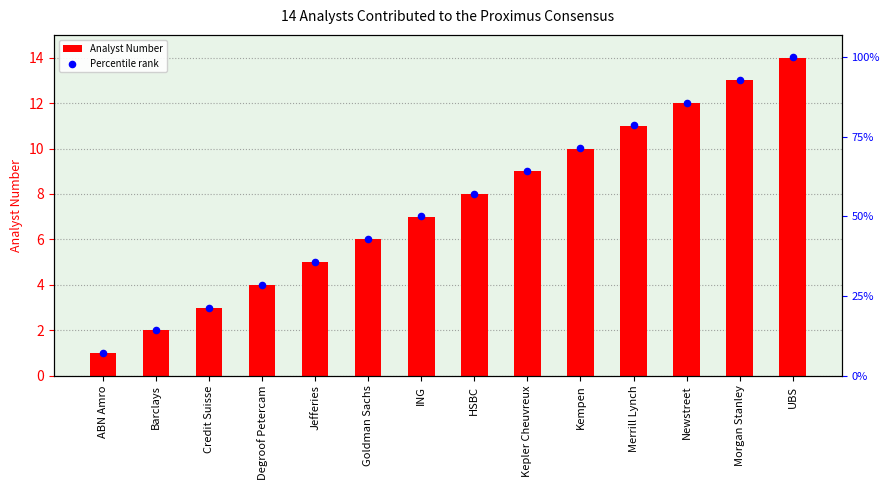

Which series contains the lowest Y value?

Analyst Number